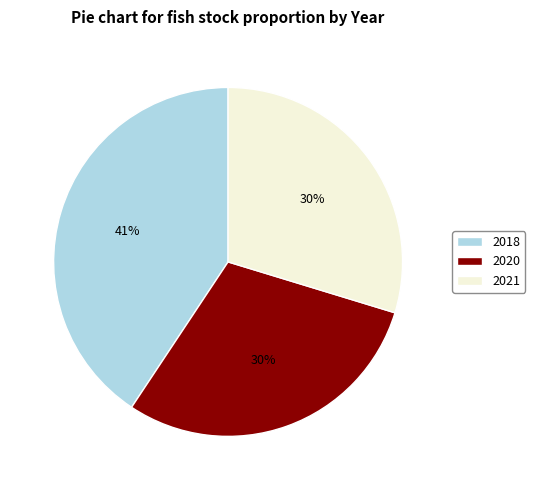

True or false: 2018 accounts for 29% of the total.

False